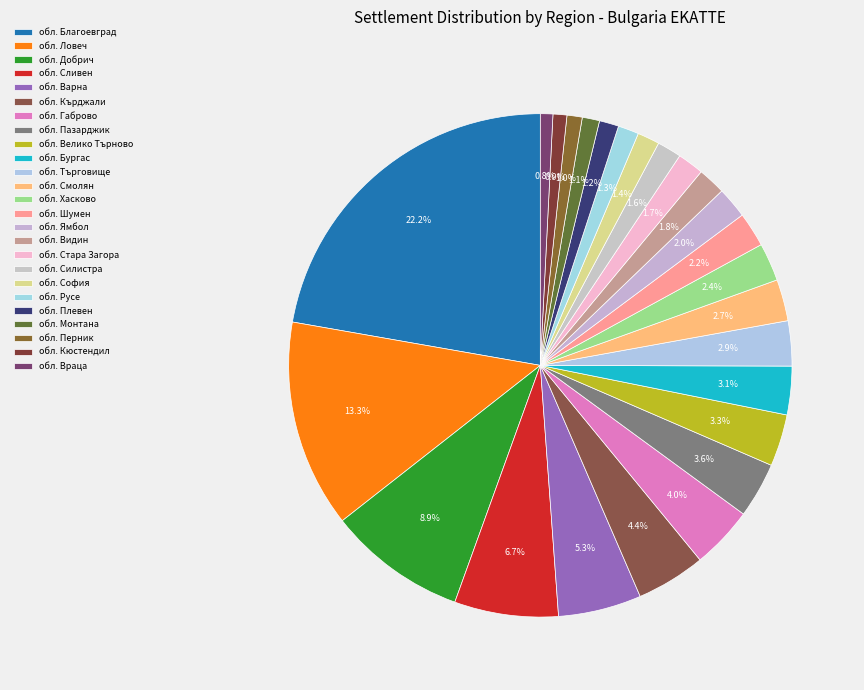

To the nearest percent, what is the average slice percentage?

4%